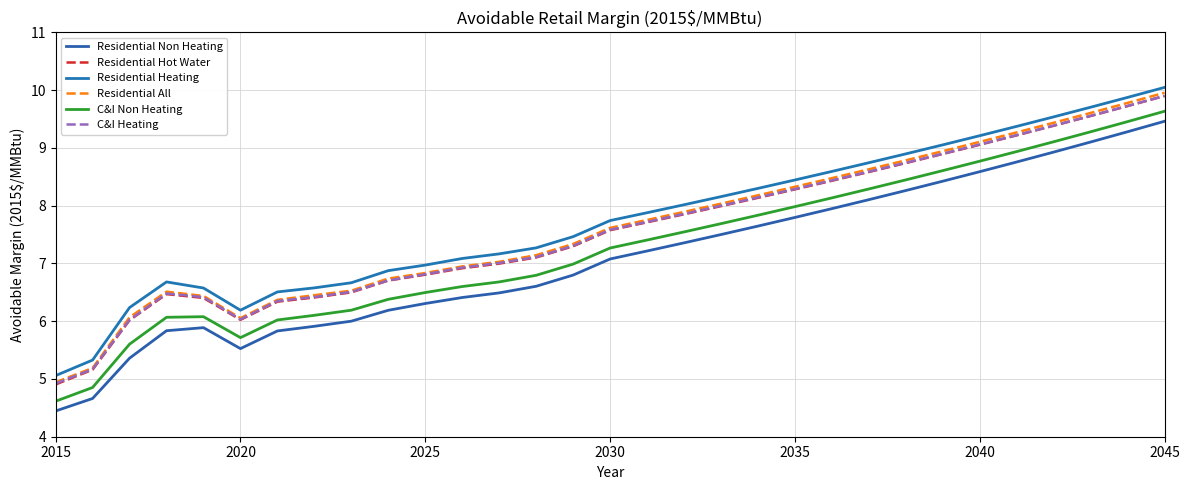

How many series are shown in this chart?

6